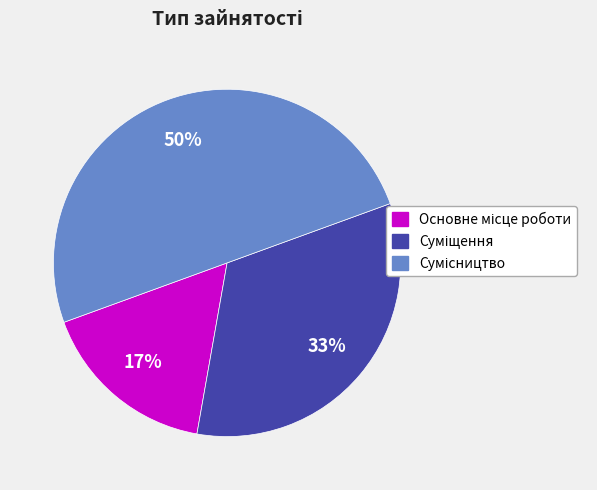

To the nearest percent, what is the average slice percentage?

33%